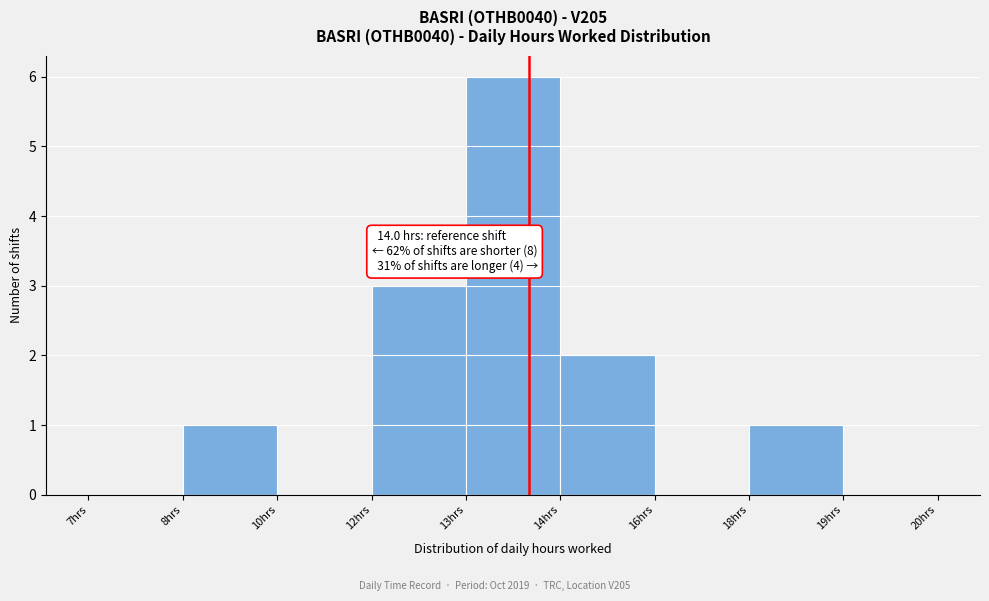

Reading left to right, list all the values displayed in this chart.

7hrs=0	8hrs=1	10hrs=0	12hrs=3	13hrs=6	14hrs=2	16hrs=0	18hrs=1	19hrs=0